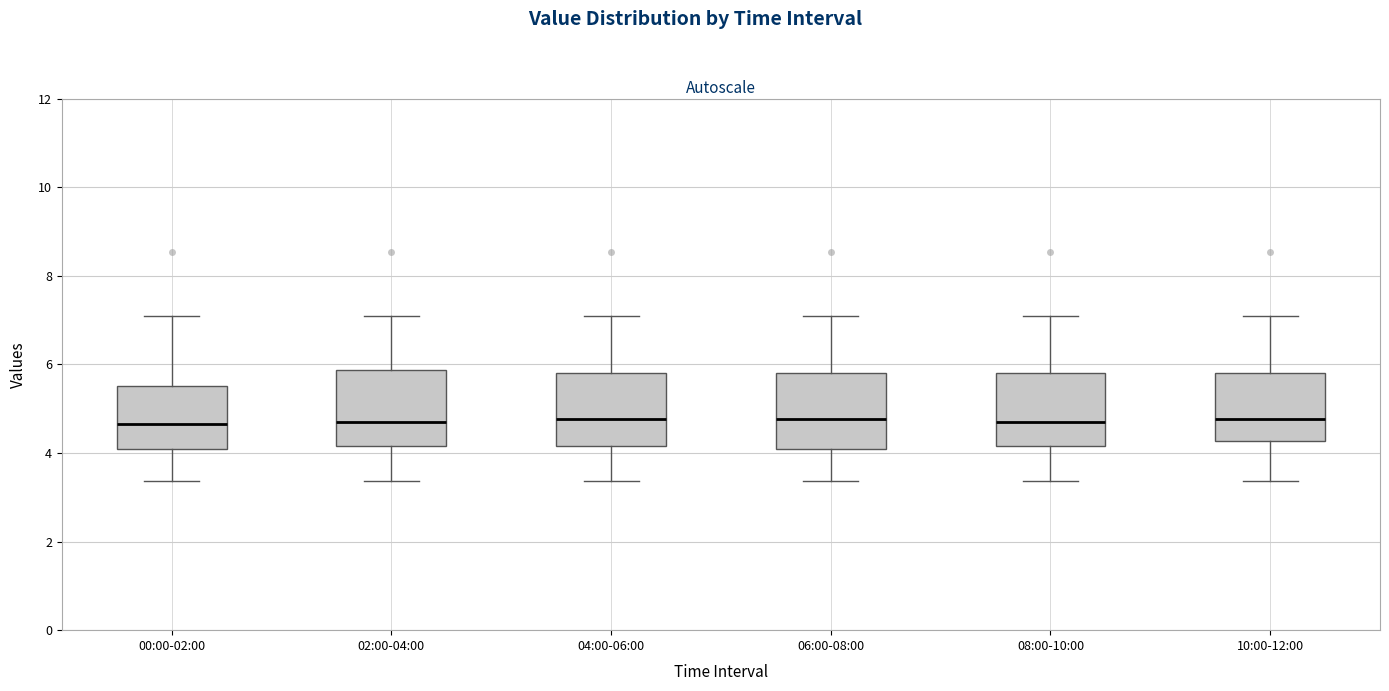

Where does the median line of the box for 04:00-06:00 sit on the y-axis? The values are not printed on the chart, so give them approximately, as read against the axis.

4.8